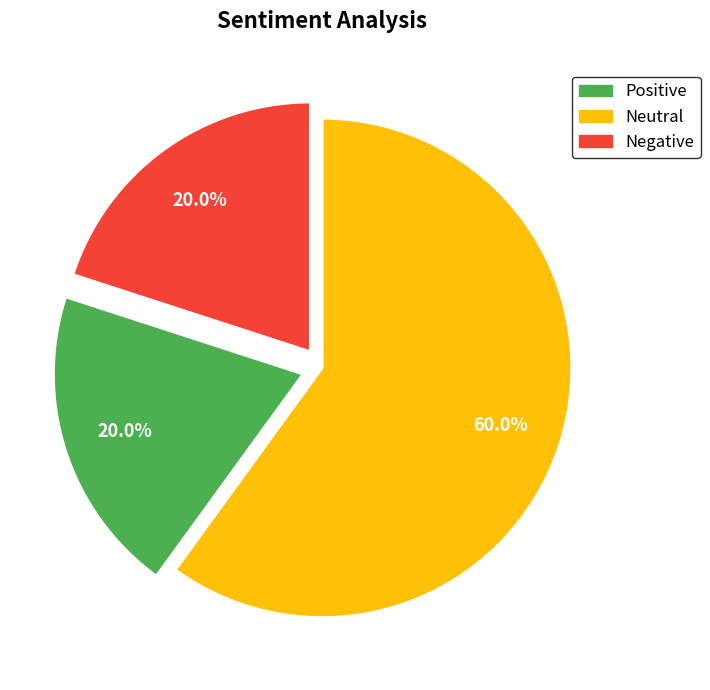

Does any single category account for the majority?

Yes